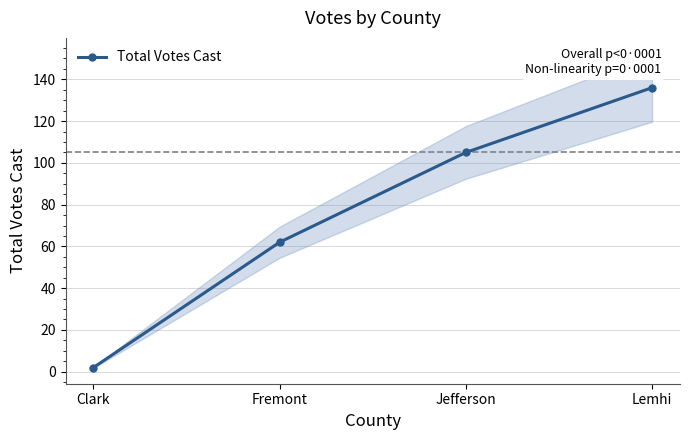

What is the difference between the maximum and minimum values?

134